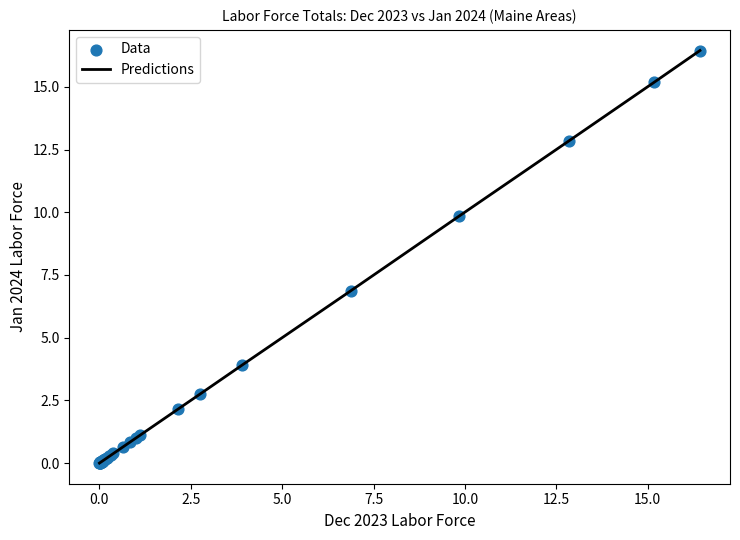

What is the difference between the maximum and minimum values?

16.4